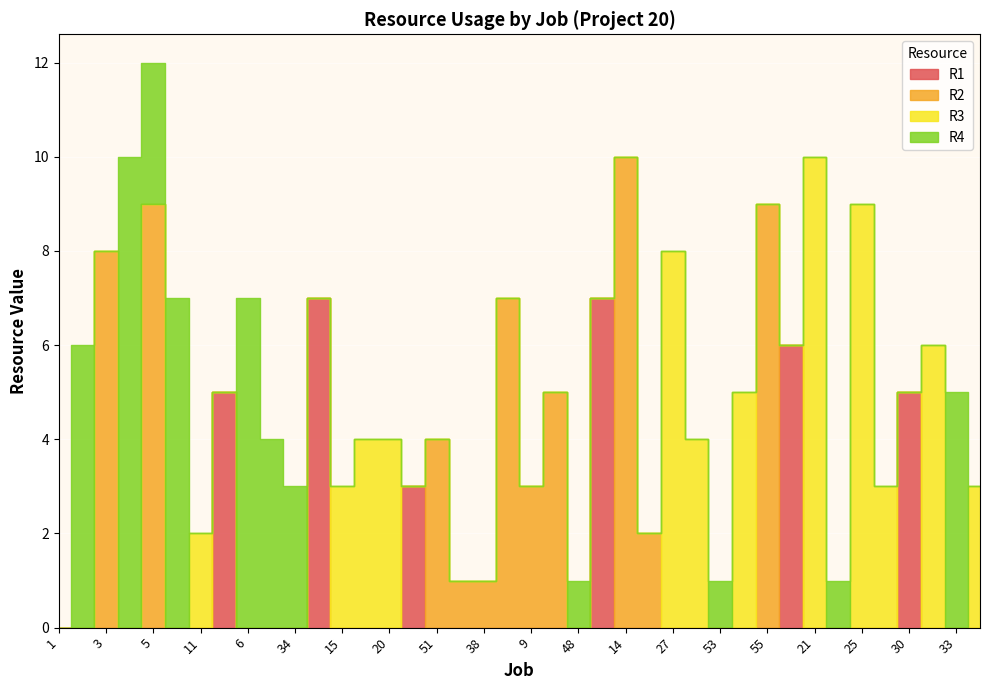

Reading left to right, list all the values displayed in this chart.

R1: 0	0	0	0	0	0	0	5	0	0	0	7	0	0	0	3	0	0	0	0	0	0	0	7	0	0	0	0	0	0	0	6	0	0	0	0	5	0	0	0
R2: 0	0	8	0	9	0	0	0	0	0	0	0	0	0	0	0	4	1	1	7	3	5	0	0	10	2	0	0	0	0	9	0	0	0	0	0	0	0	0	0
R3: 0	0	0	0	0	0	2	0	0	0	0	0	3	4	4	0	0	0	0	0	0	0	0	0	0	0	8	4	0	5	0	0	10	0	9	3	0	6	0	3
R4: 0	6	0	10	3	7	0	0	7	4	3	0	0	0	0	0	0	0	0	0	0	0	1	0	0	0	0	0	1	0	0	0	0	1	0	0	0	0	5	0